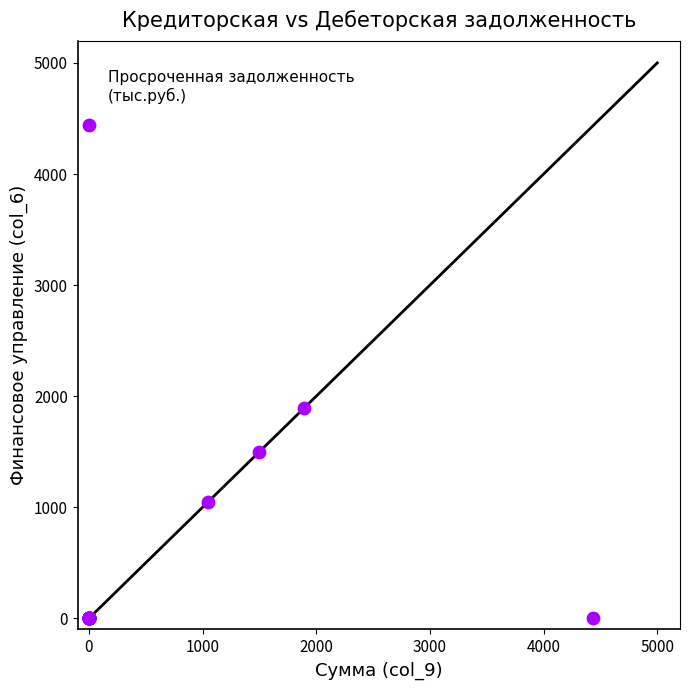

What Y value in the scatter plot is closest to 2219?

1892